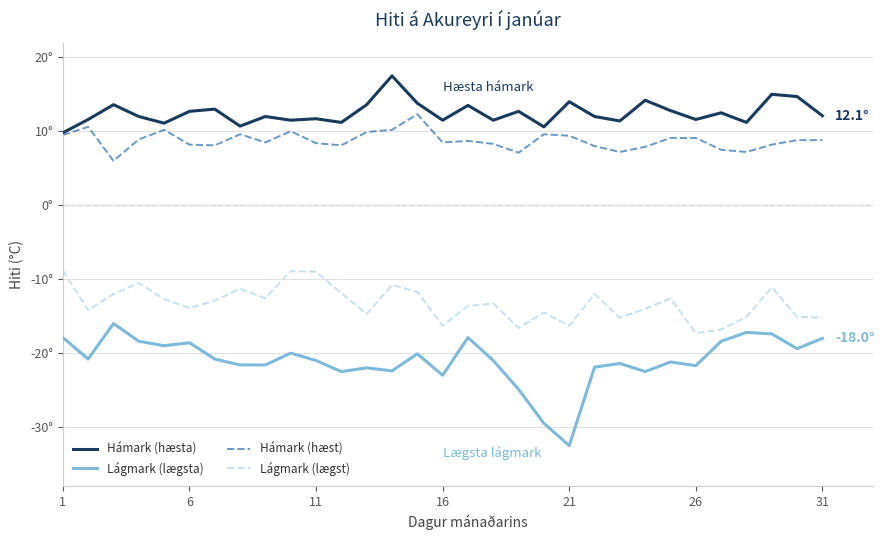

Is this an area chart (filled region under the line)?

No